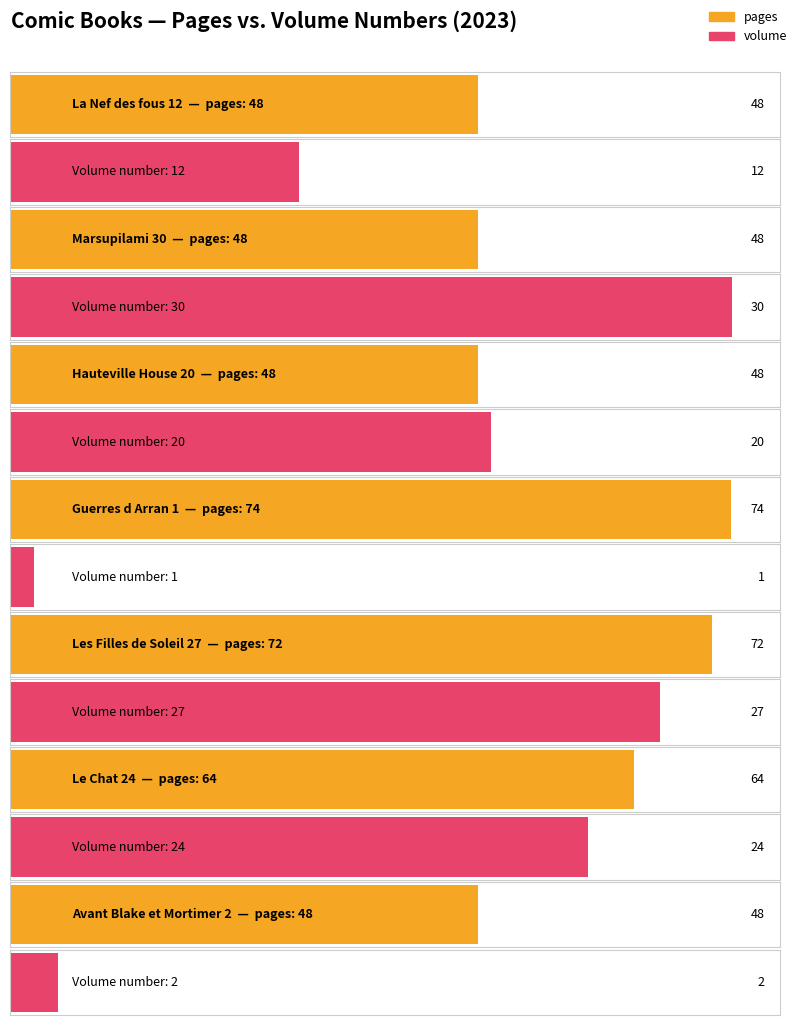

List the labels in order of pages value, smallest first.

La Nef des fous 12, Marsupilami 30, Hauteville House 20, Avant Blake et Mortimer 2, Le Chat 24, Les Filles de Soleil 27, Guerres d Arran 1